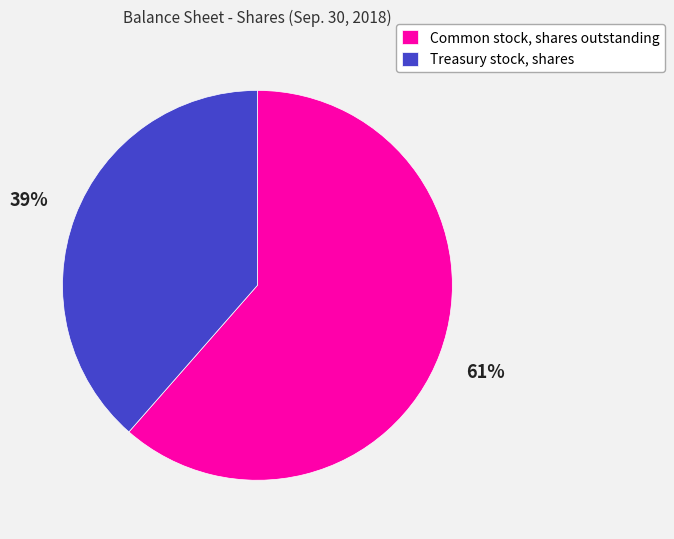

True or false: Common stock, shares outstanding accounts for 47% of the total.

False